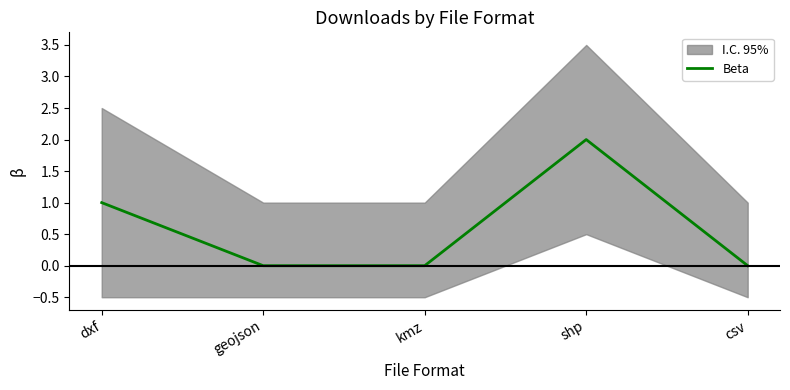

List the labels in order of value, largest first.

shp, dxf, geojson, kmz, csv